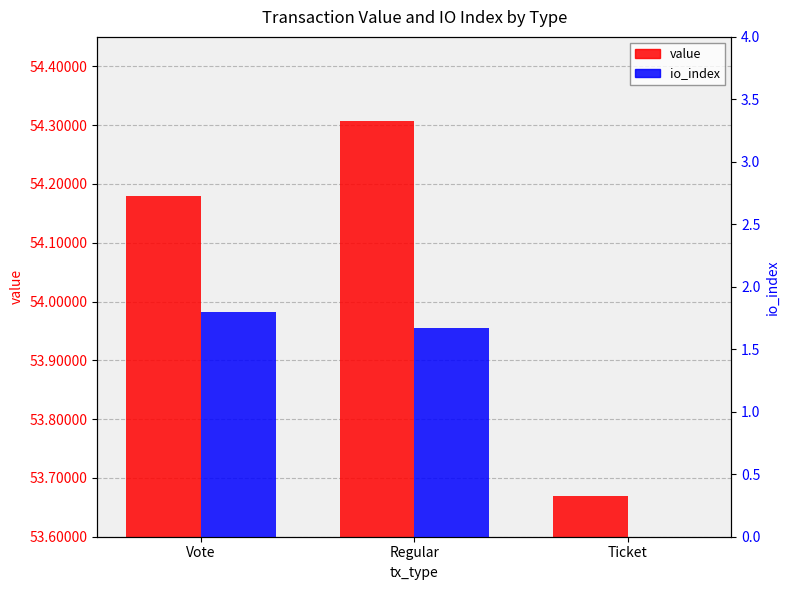

Reading right to left, transcribe all the data shown in this chart.

value: 53.7	54.3	54.2
io_index: 0.0	1.7	1.8